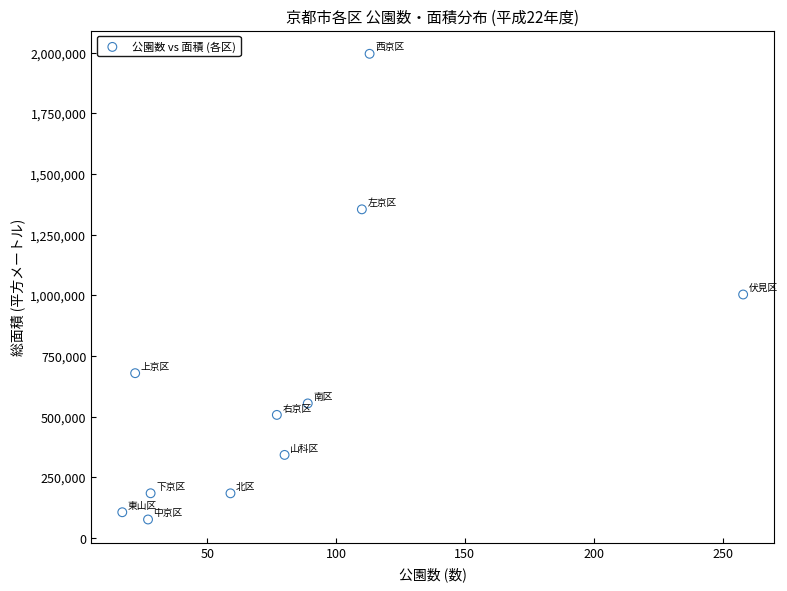

What is the average X value?

80